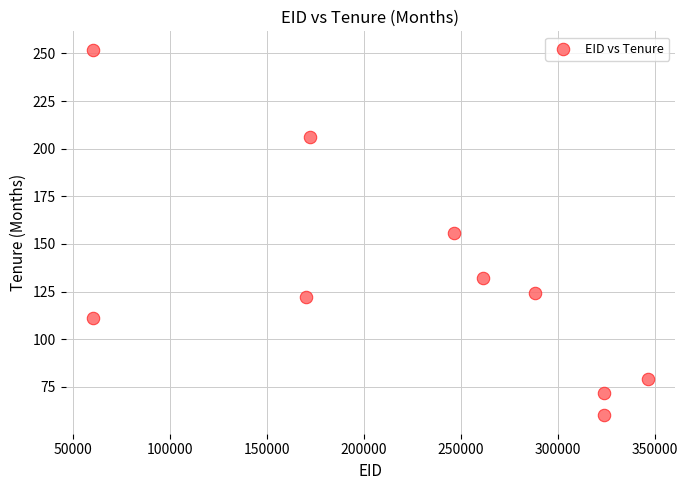

What is the range of X values (max minus min)?

285764